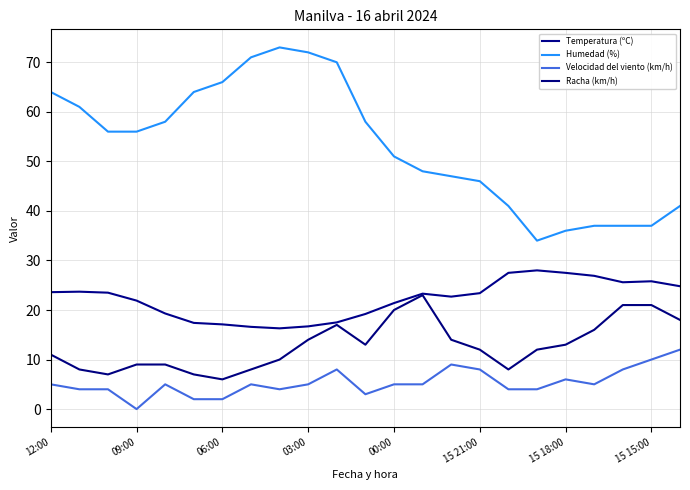

True or false: Velocidad del viento (km/h) has more than 0 points higher than both neighbors.

True